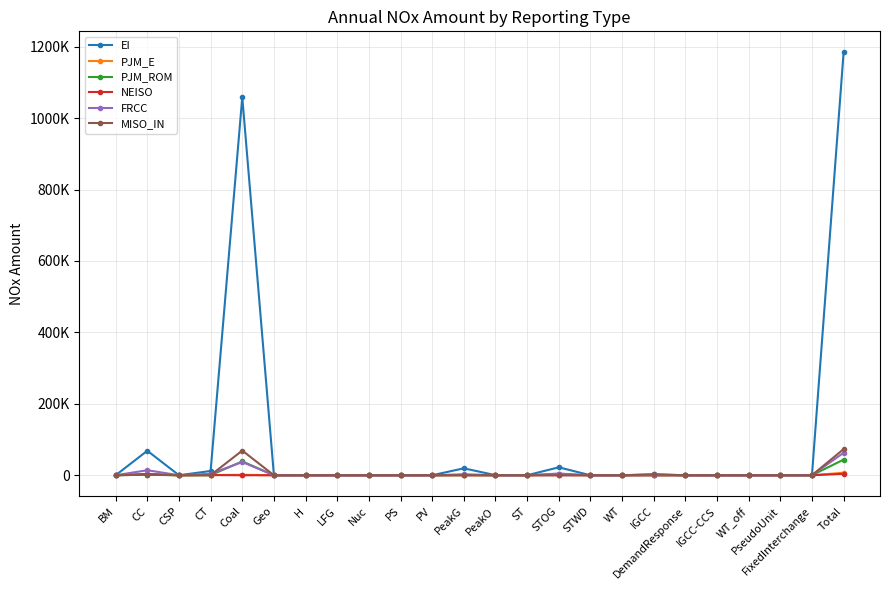

True or false: MISO_IN has a value of 49527.5 at FixedInterchange.

False